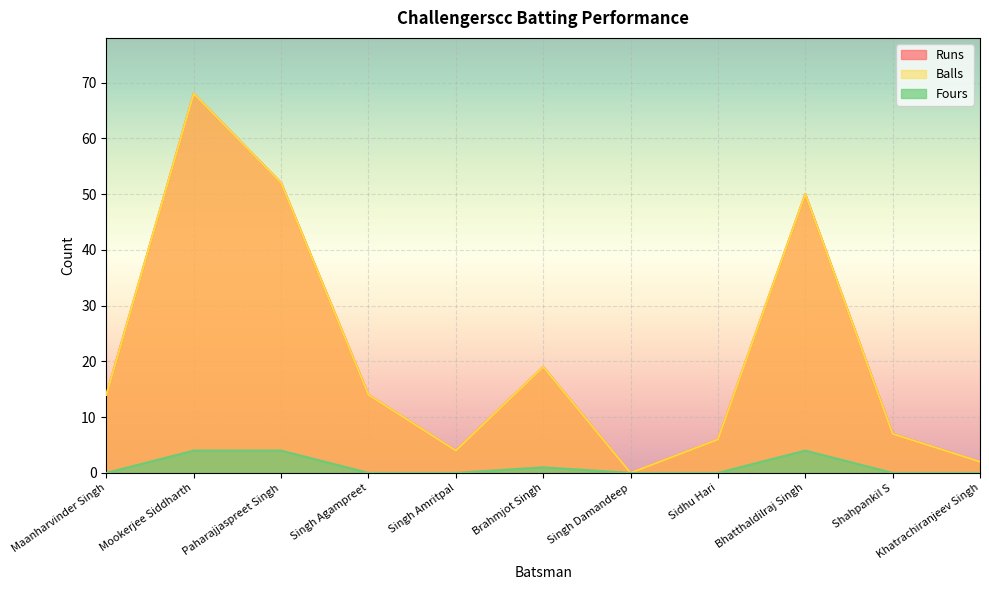

How many values in the Balls series are below 14?

5